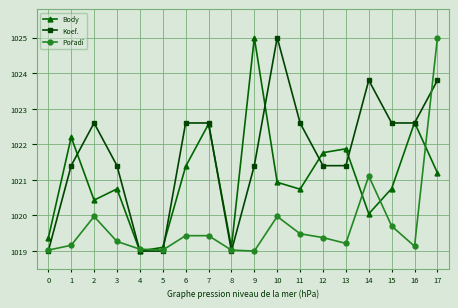

What is the value of the Body point at the 10th from the left?

1025.0